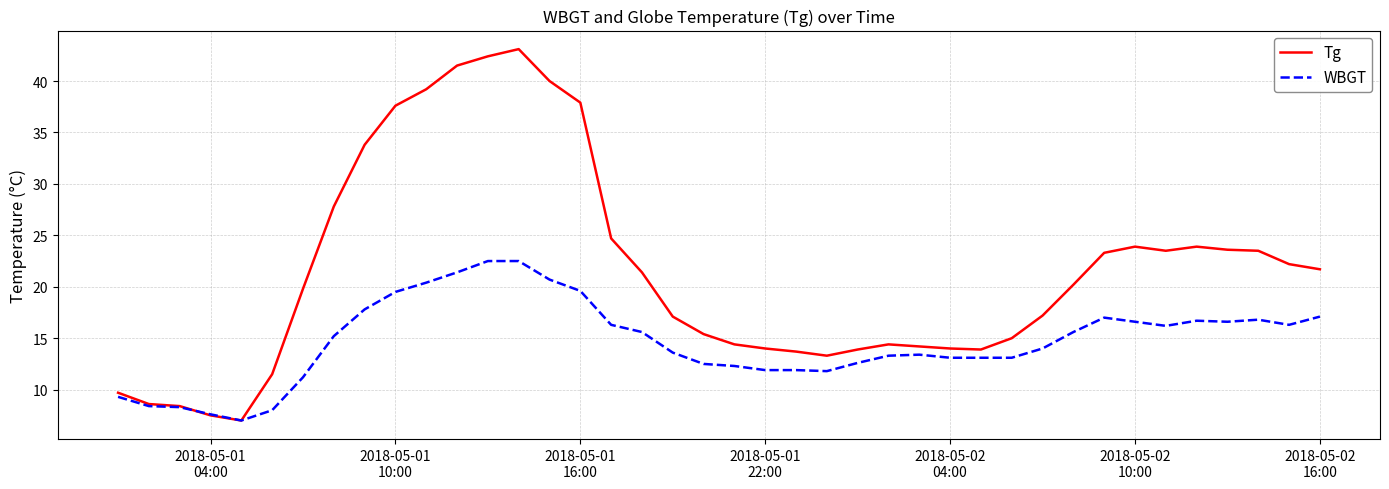

Which series has the widest spread of values?

Tg